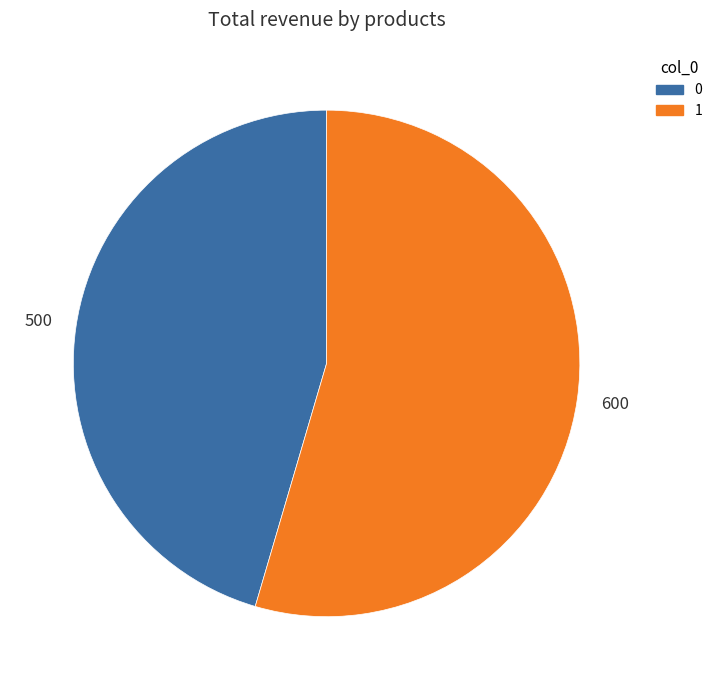

What is the ratio of the value at 1 to the value at 0?

1.2